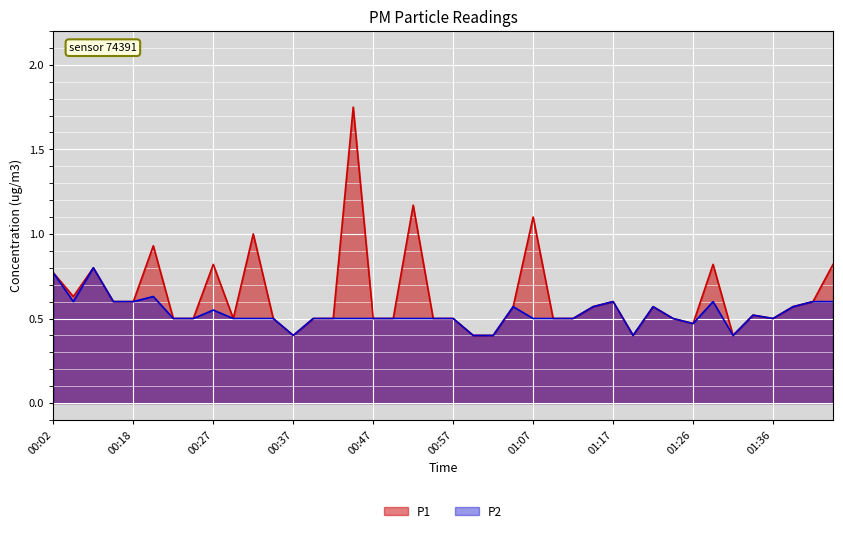

True or false: P1 and P2 cross at least once.

False